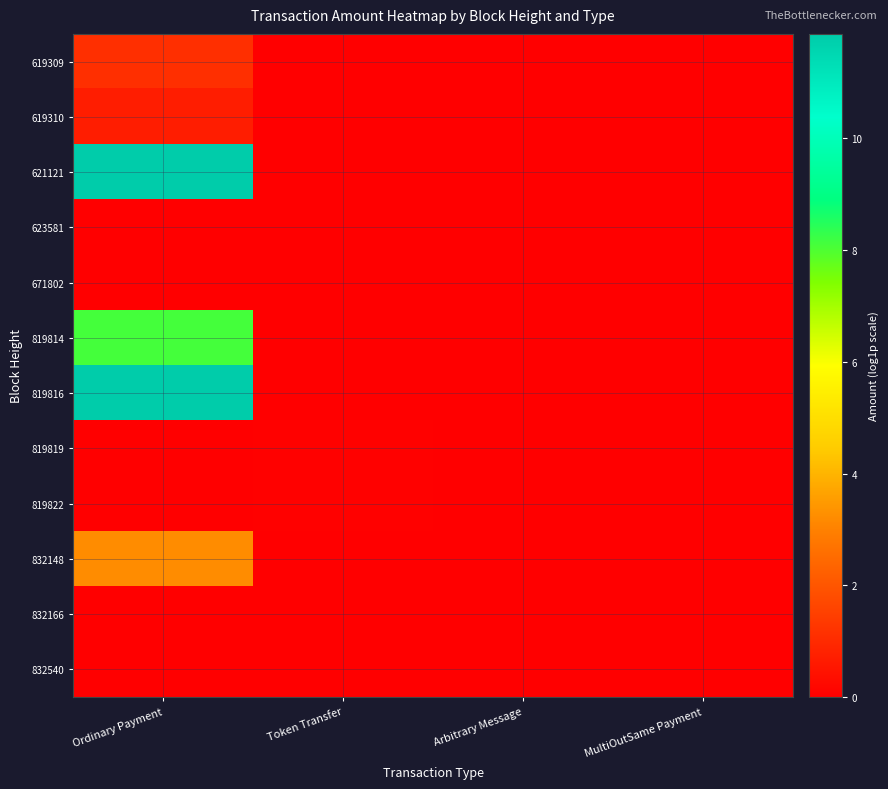

At how many categories does at least one series exceed 10?

1